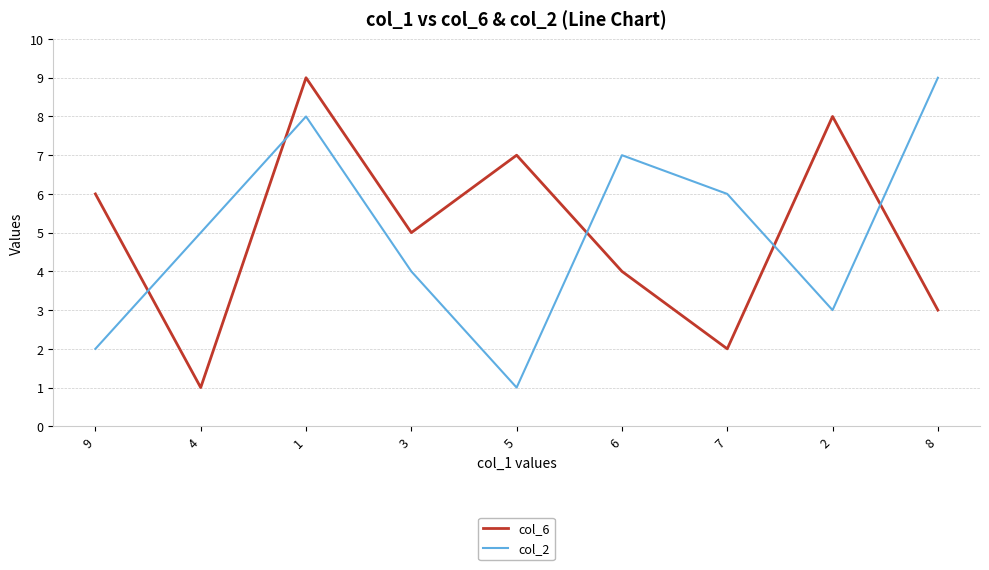

Where is col_6 nearest to the value 5?

3